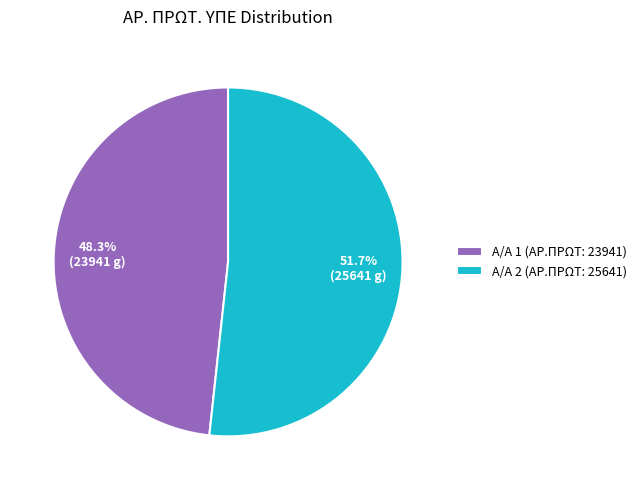

Does any single category account for the majority?

Yes